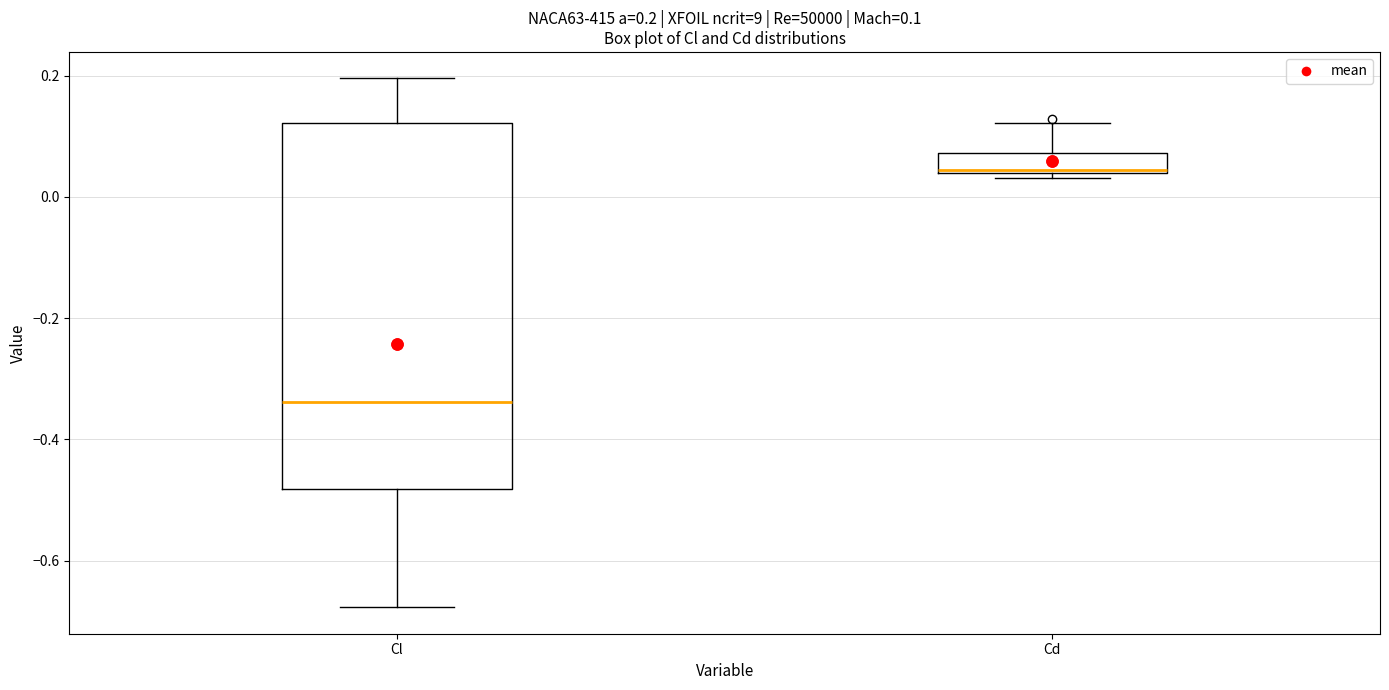

Which box is the tallest, from its lower edge to its upper edge?

Cl